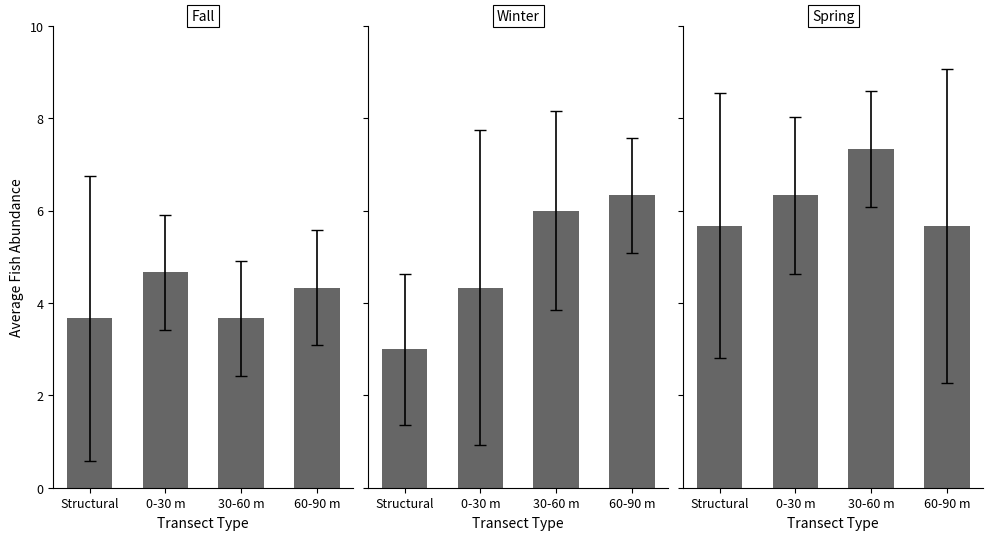

Which series has the widest spread of values?

Winter